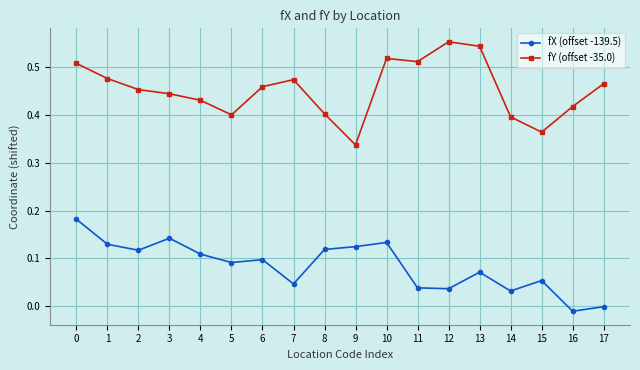

How many interior local peaks does the fY (offset -35.0) series have?

3